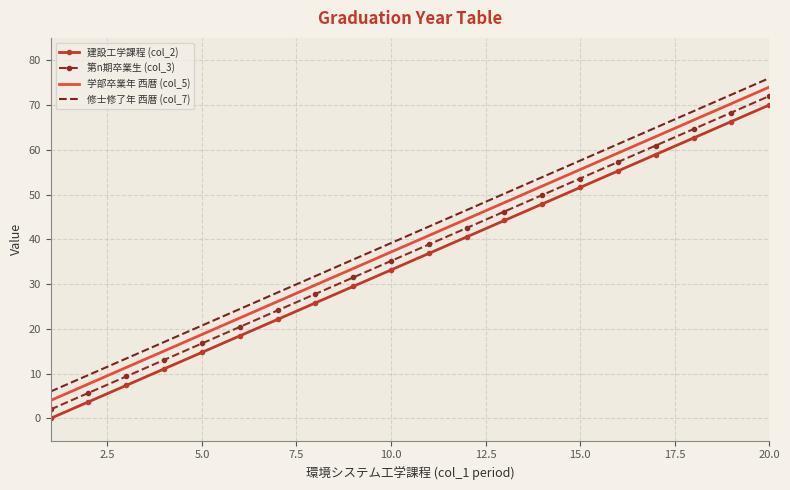

What is the difference between the maximum and minimum values in the 学部卒業年 西暦 (col_5) series?

70.0